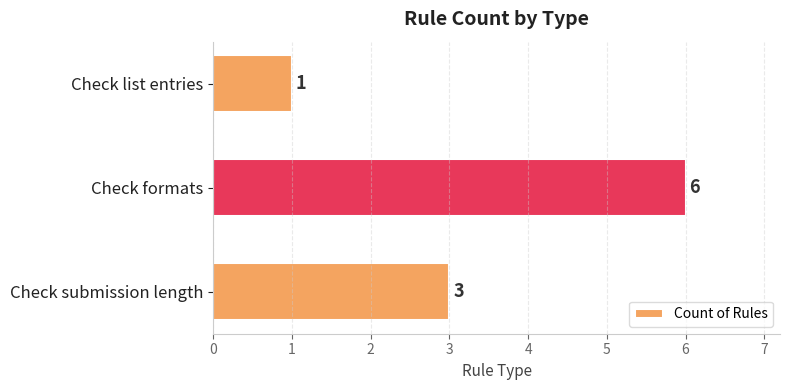

What is the sum of all values?

10